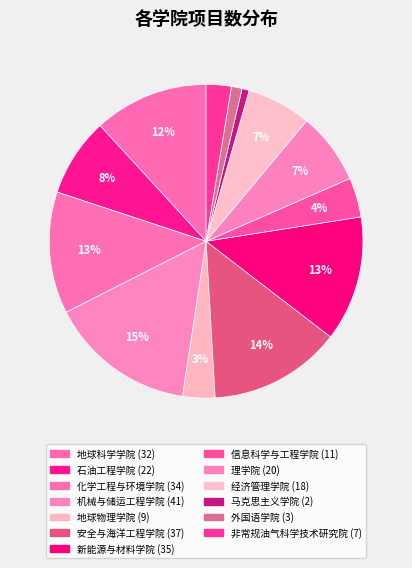

To the nearest percent, what is the difference between the 理学院 and 机械与储运工程学院 slice percentages?

8%